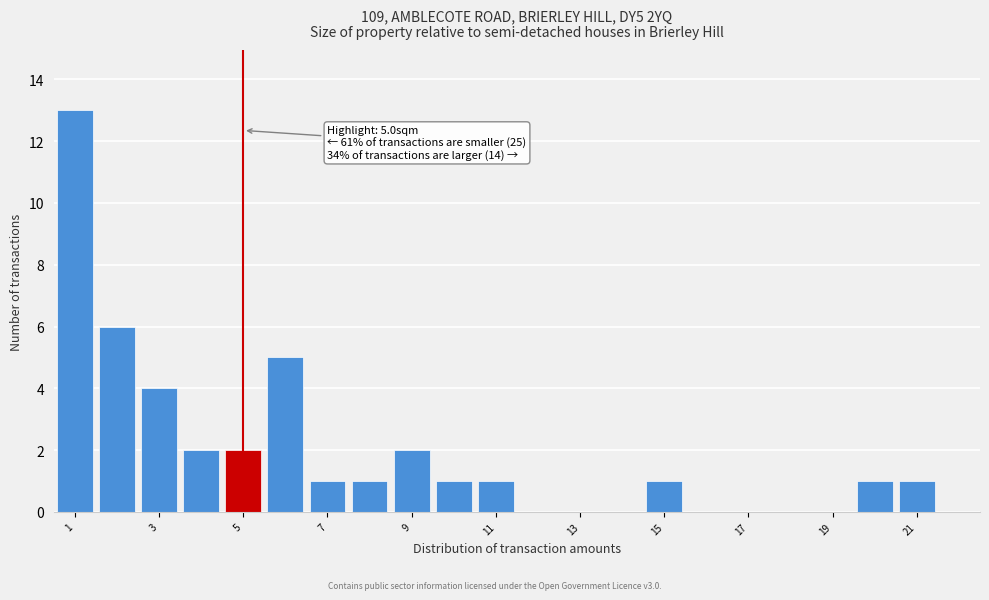

Which range on the x-axis has the tallest bar?

0.5 to 1.5